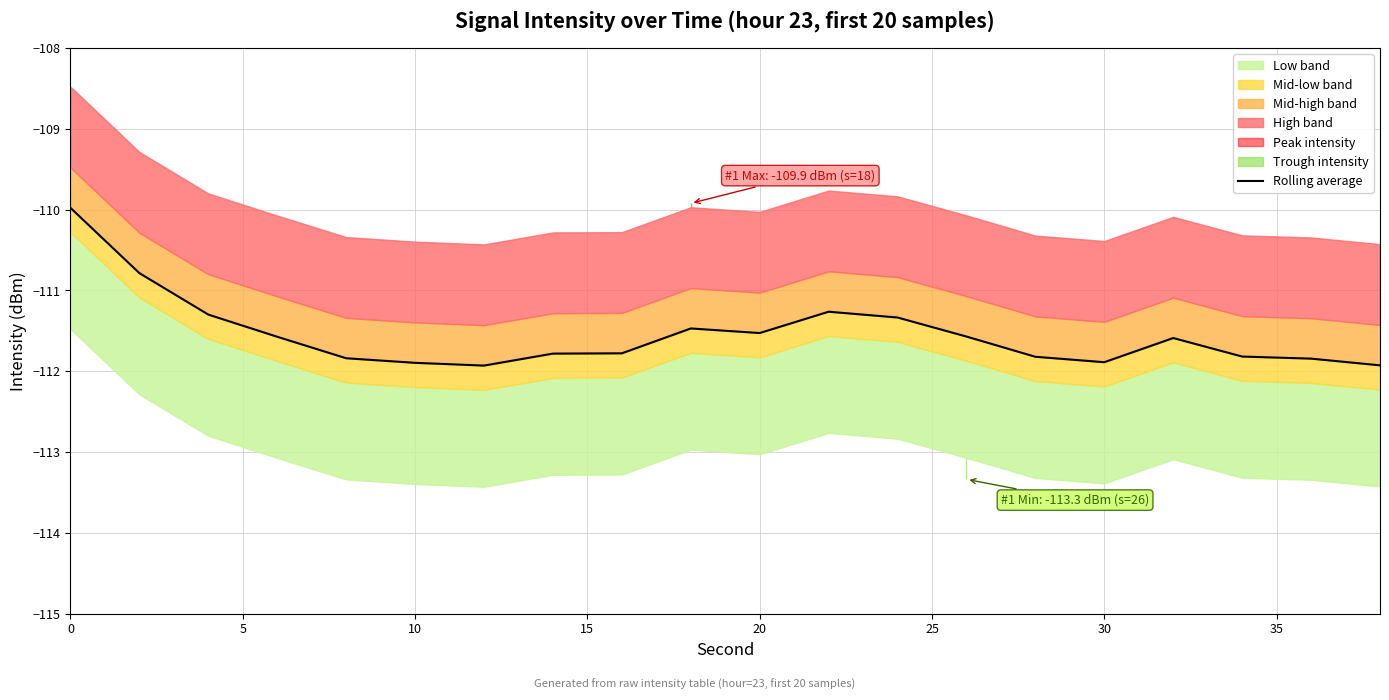

How many lines are shown in the chart?

1